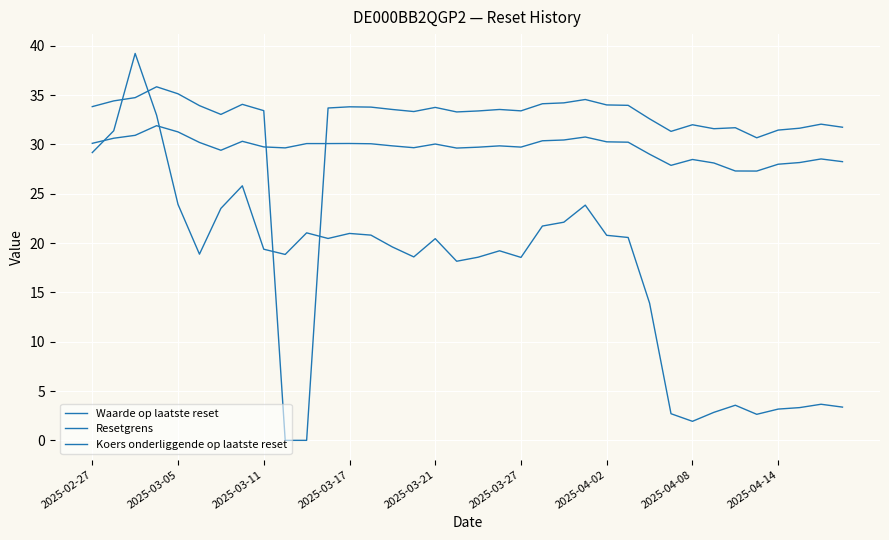

How many lines are shown in the chart?

3